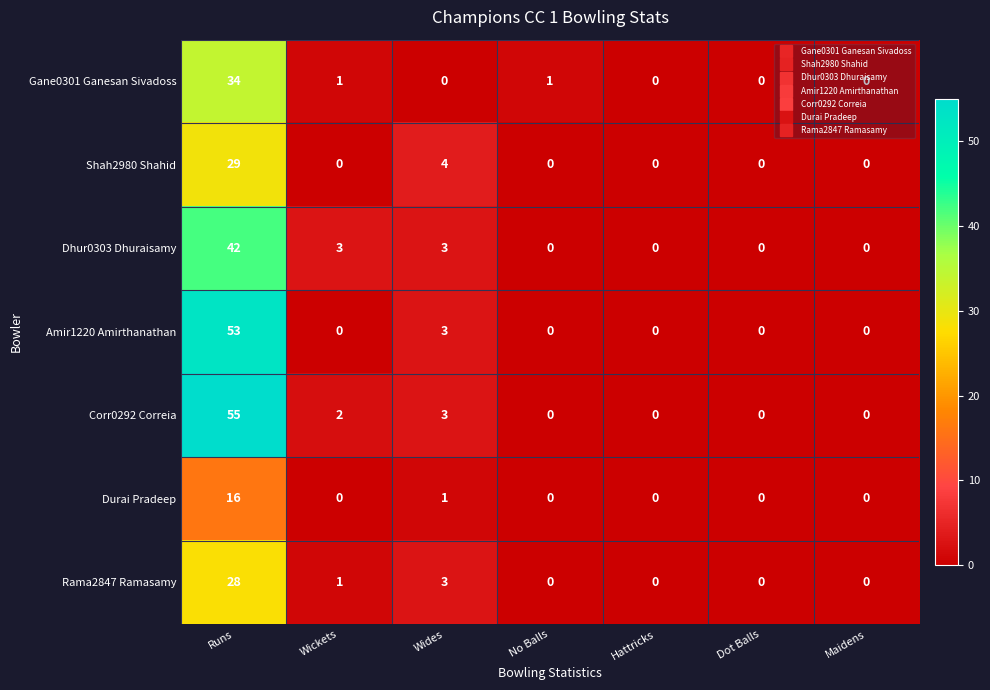

The Dhur0303 Dhuraisamy series shows 11 at Runs. True or false?

False